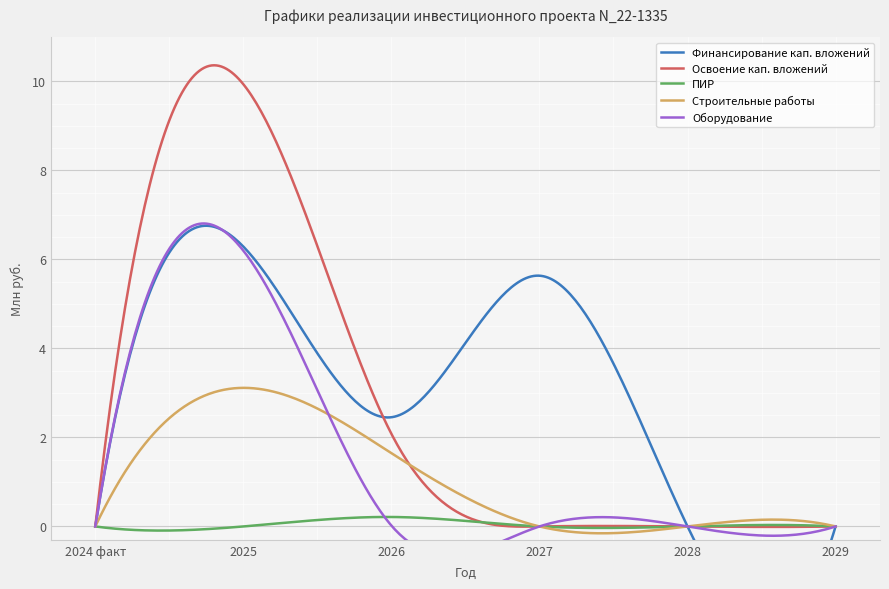

Is the value of Финансирование кап. вложений at 2026 greater than the value of Строительные работы at 2028?

Yes